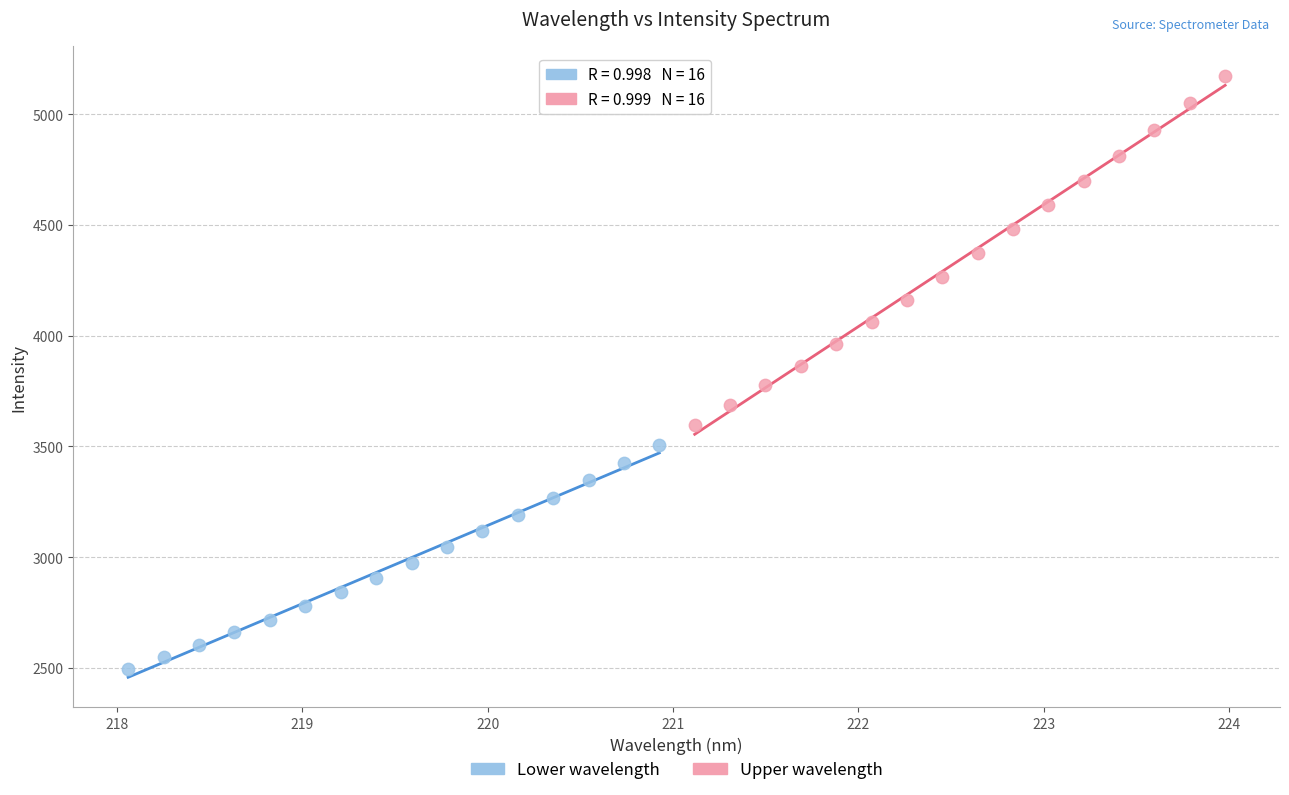

Which series has the largest Y range (max minus min)?

Upper wavelength